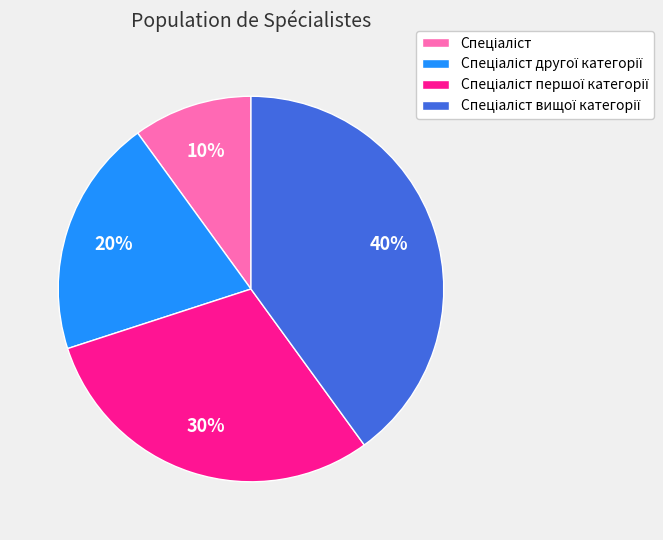

How many slices are in this pie chart?

4